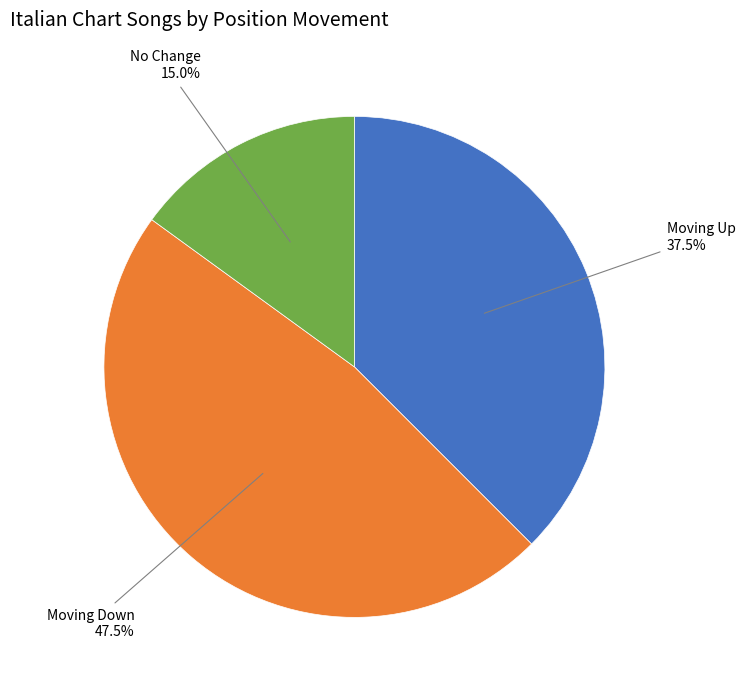

Rank the categories by value from lowest to highest.

No Change, Moving Up, Moving Down